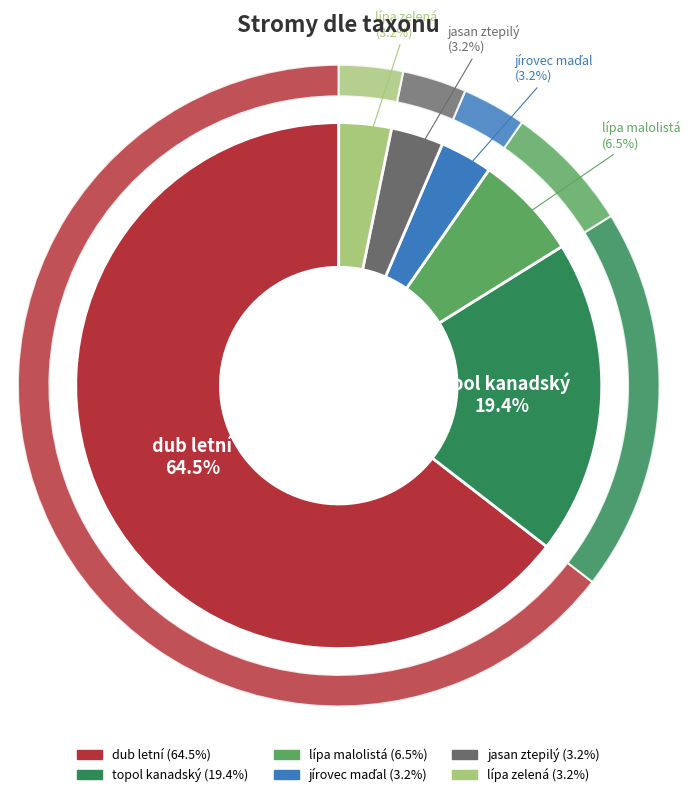

What percentage do dub letní and jírovec maďal together represent?

67.7%